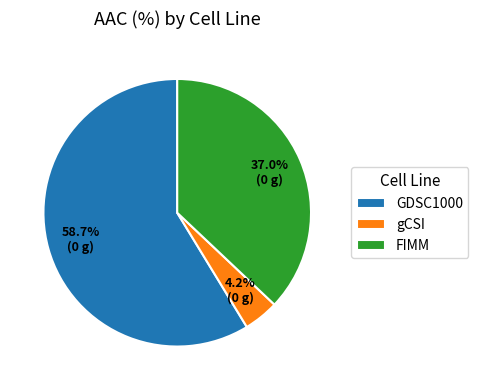

How many segments does this pie chart have?

3